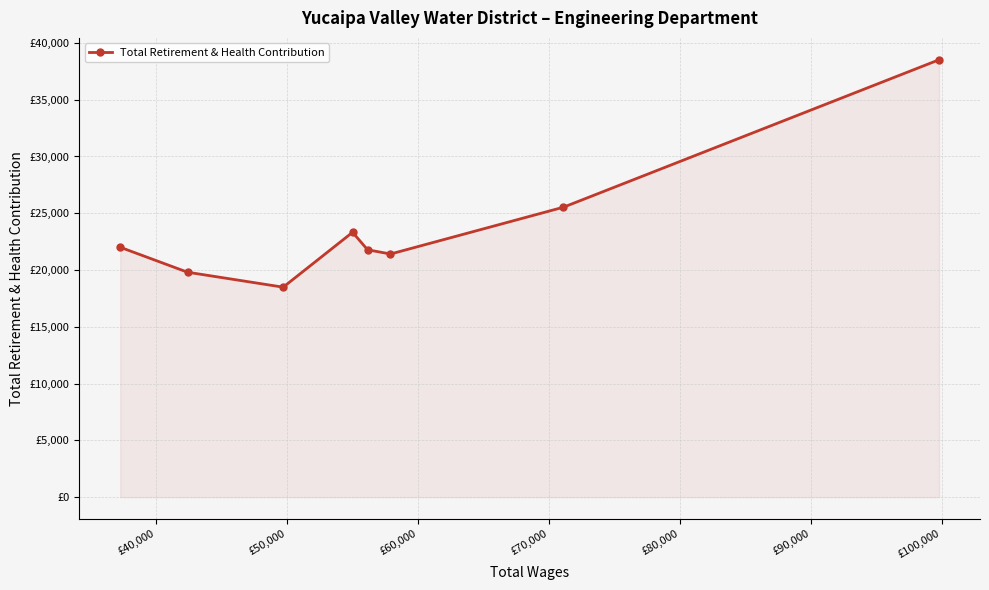

Is this an area chart (filled region under the line)?

Yes